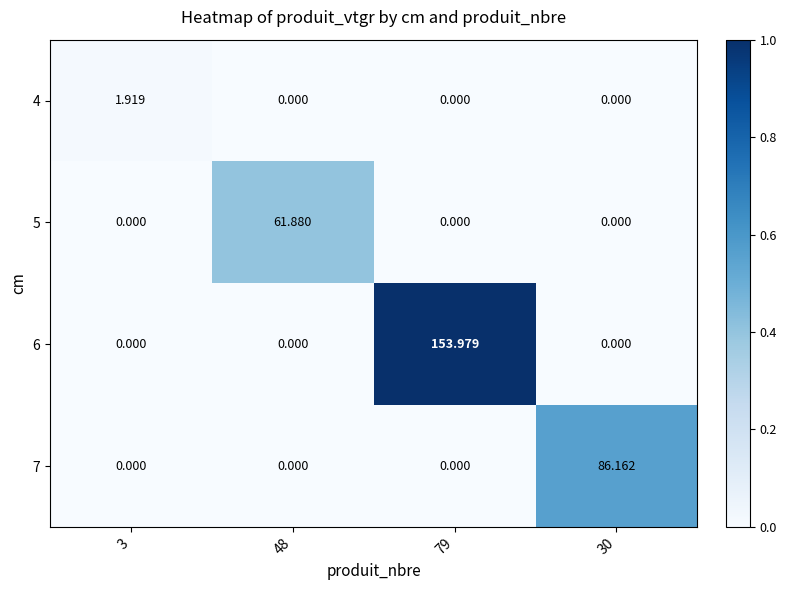

How many data points does each series have?

4